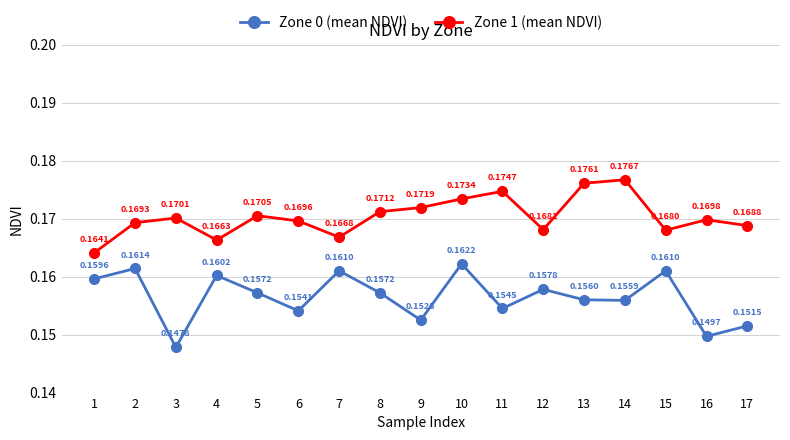

Which series changed the most between 5 and 8?

Zone 1 (mean NDVI)